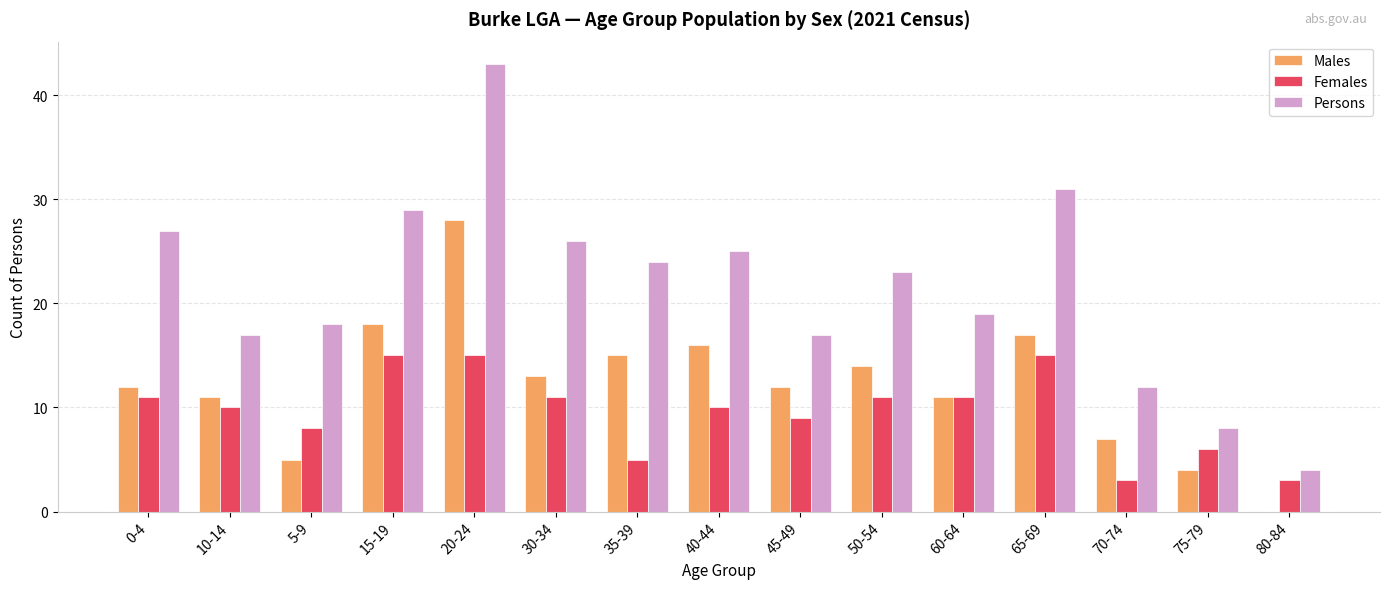

What is the sum of all Females values?

143